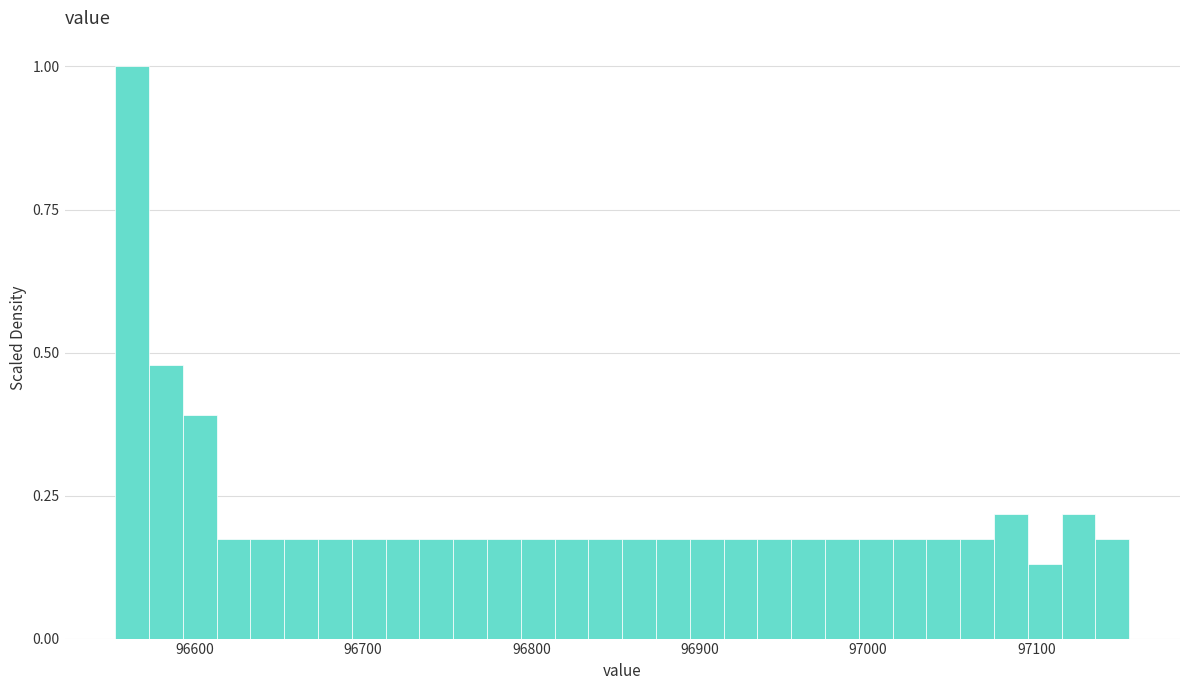

Around what value on the x-axis is the tallest bar? Give the approximate position of its centre, as read against the axis.

96560